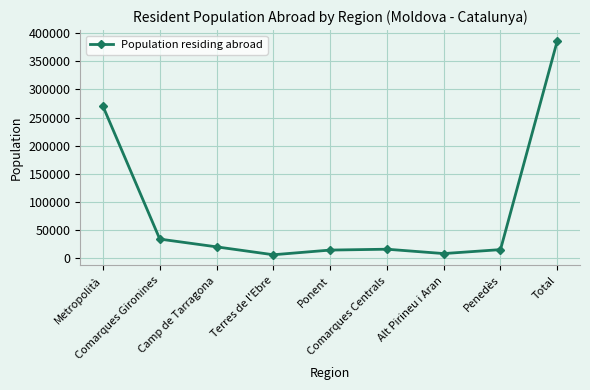

What is the greatest value displayed?

386486